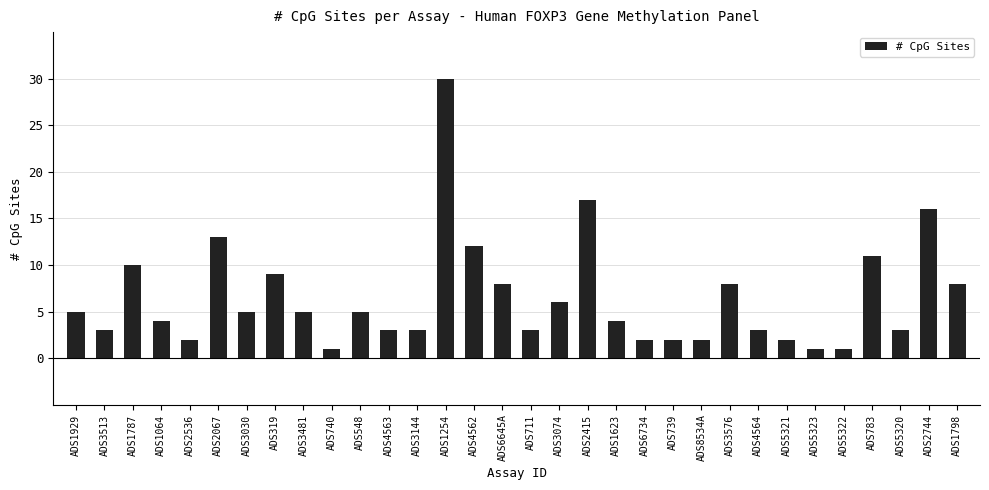

What is the label of the 18th bar from the left?

ADS3074